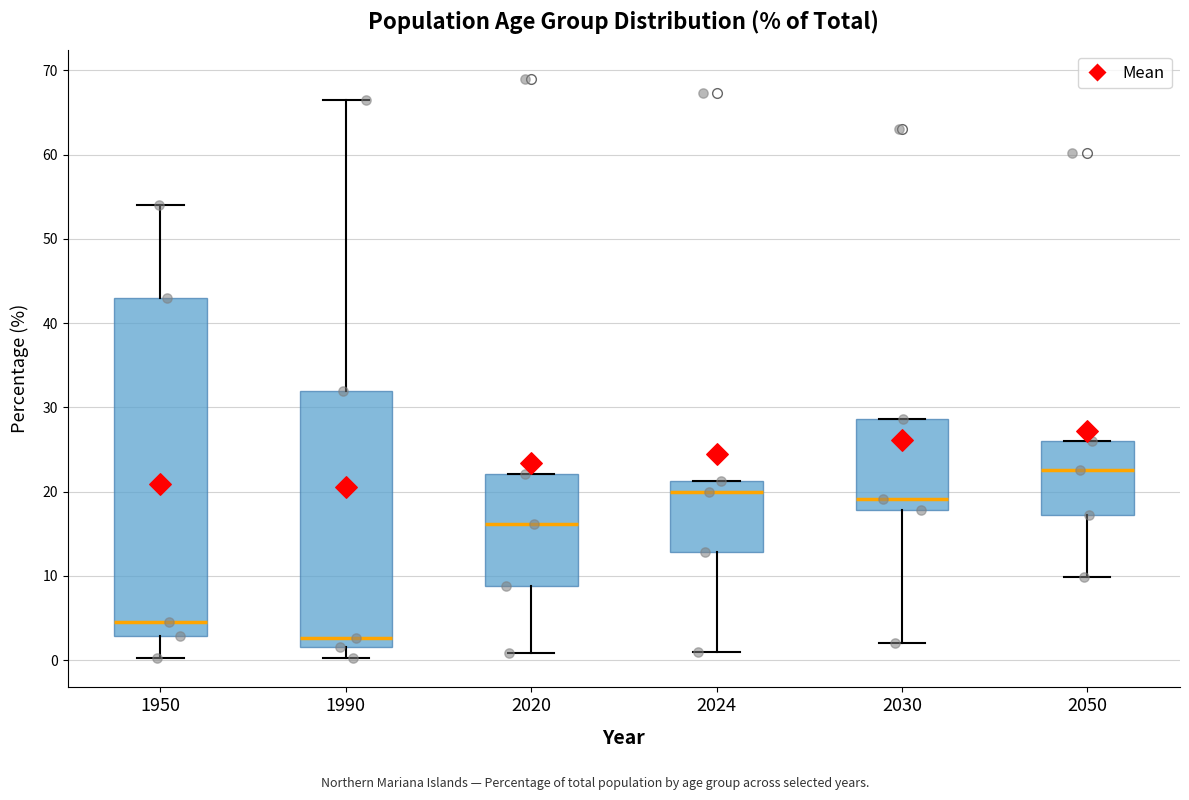

Reading left to right, transcribe this box plot: for each box, give where its median line is, the range the box spans, and where its two whiskers end, as read against the y-axis. The values are not printed on the chart, so give them approximately, as read against the axis.

1950: median 5, box 3 to 43, whiskers 0 to 54
1990: median 3, box 2 to 32, whiskers 0 to 67
2020: median 16, box 9 to 22, whiskers 1 to 22
2024: median 20, box 13 to 21, whiskers 1 to 21
2030: median 19, box 18 to 29, whiskers 2 to 29
2050: median 23, box 17 to 26, whiskers 10 to 26